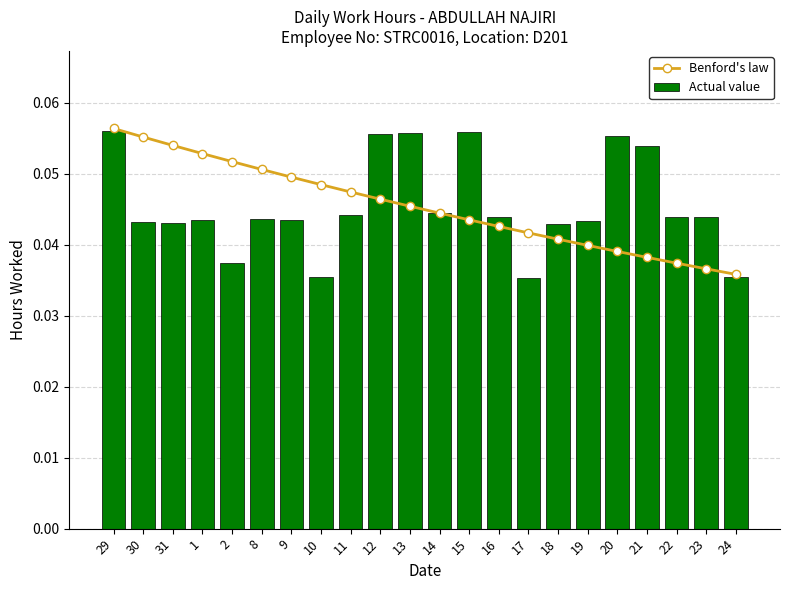

The value of Benford's law at 10 is 0.1. True or false?

False